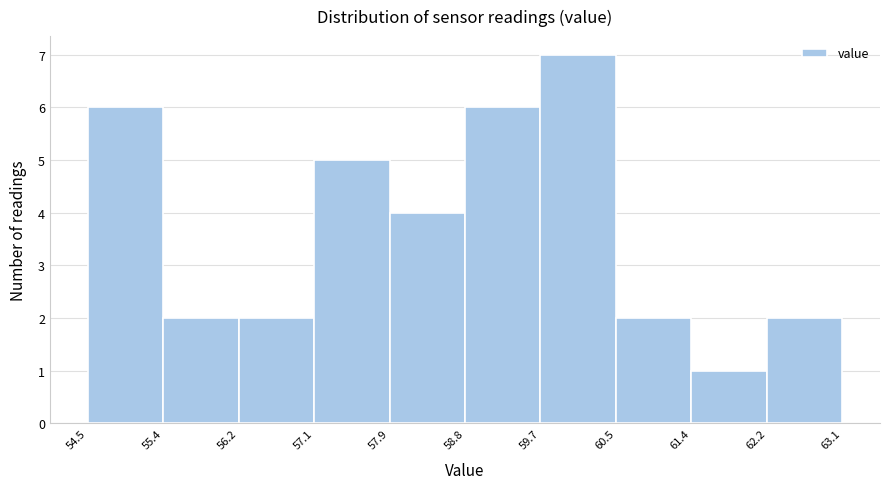

Reading left to right, transcribe this chart: for each bar, give the range it covers on the x-axis and its height. The values are not printed on the chart, so give them approximately, as read against the axis.

54.5 to 55.4: 6
55.4 to 56.2: 2
56.2 to 57.1: 2
57.1 to 57.9: 5
57.9 to 58.8: 4
58.8 to 59.7: 6
59.7 to 60.5: 7
60.5 to 61.4: 2
61.4 to 62.2: 1
62.2 to 63.1: 2